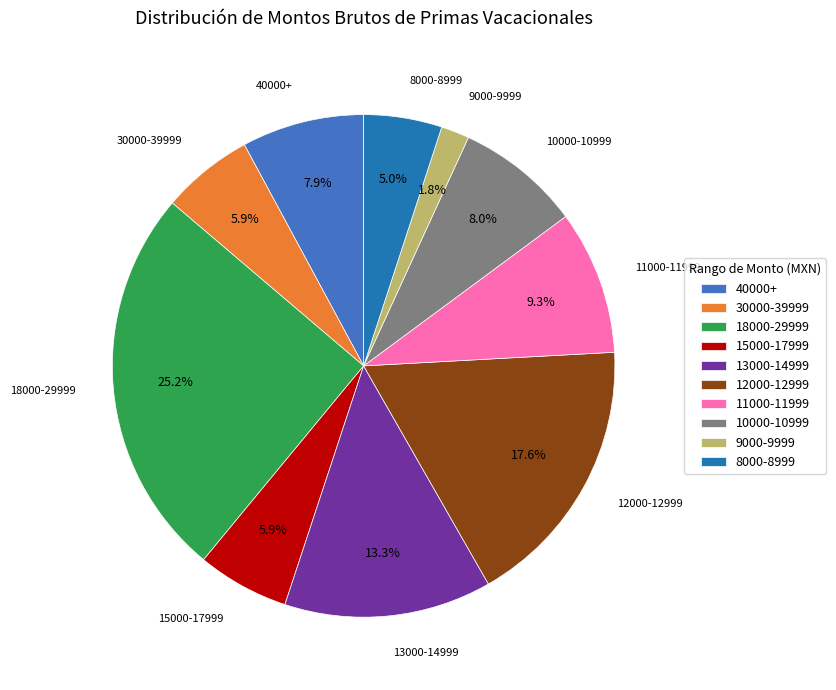

What is the ratio of the value at 13000-14999 to the value at 15000-17999?

2.3